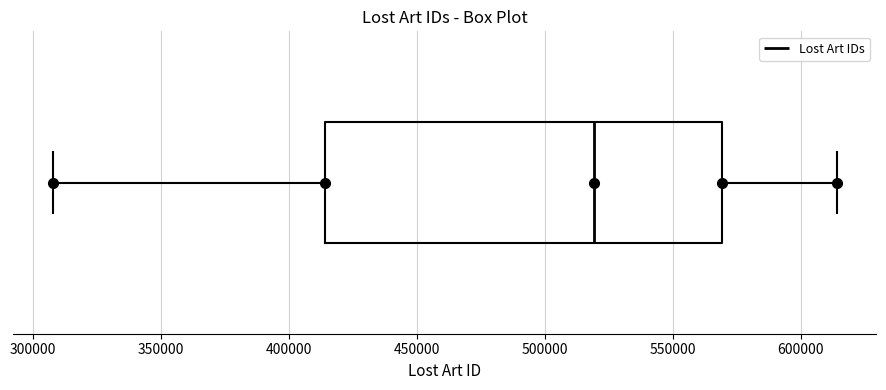

Where is the right edge of the box on the x-axis? The values are not printed on the chart, so give them approximately, as read against the axis.

570000